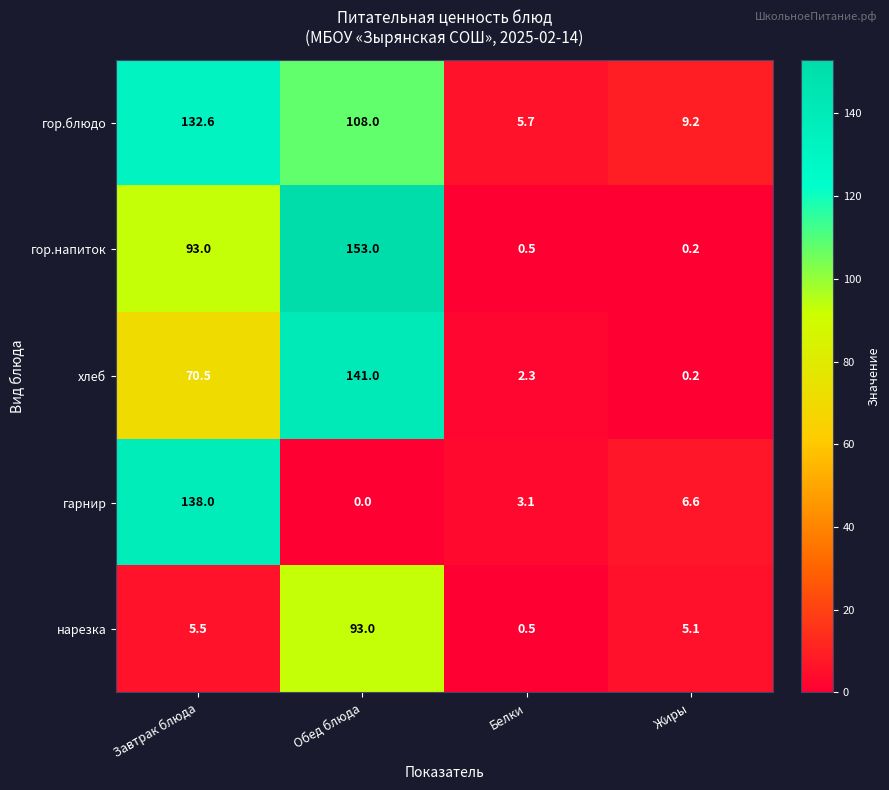

Which category has the highest value across all series?

Обед блюда